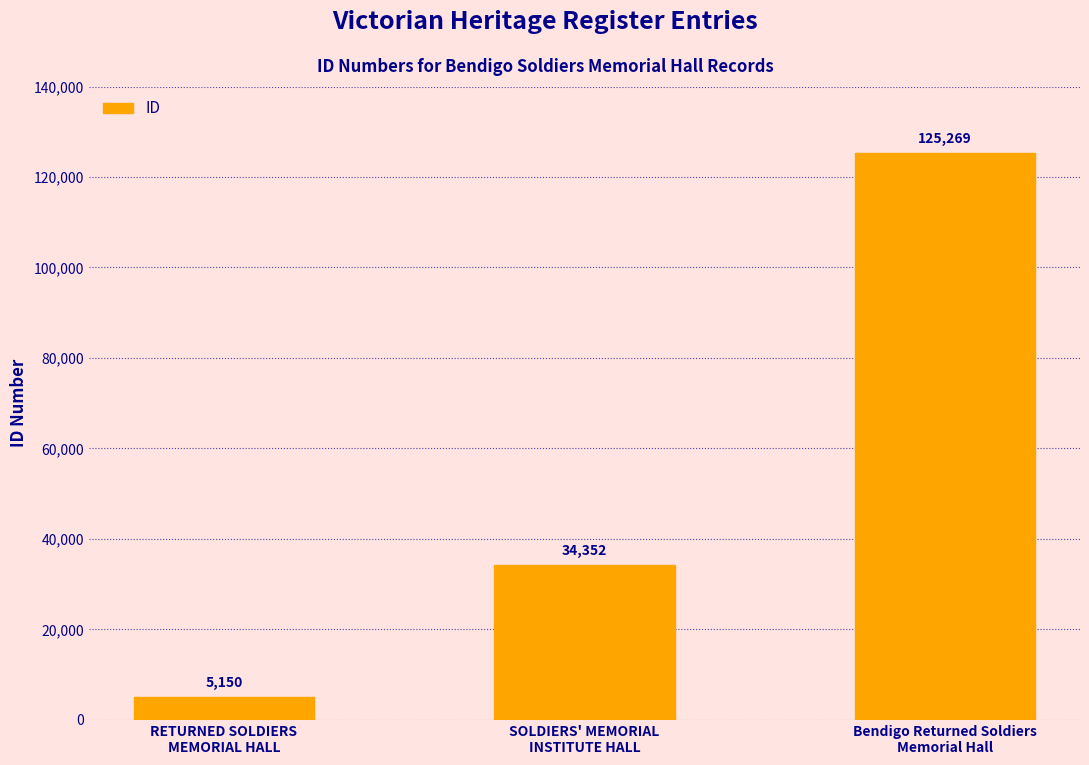

Which has a higher value, SOLDIERS' MEMORIAL
INSTITUTE HALL or Bendigo Returned Soldiers
Memorial Hall?

Bendigo Returned Soldiers
Memorial Hall